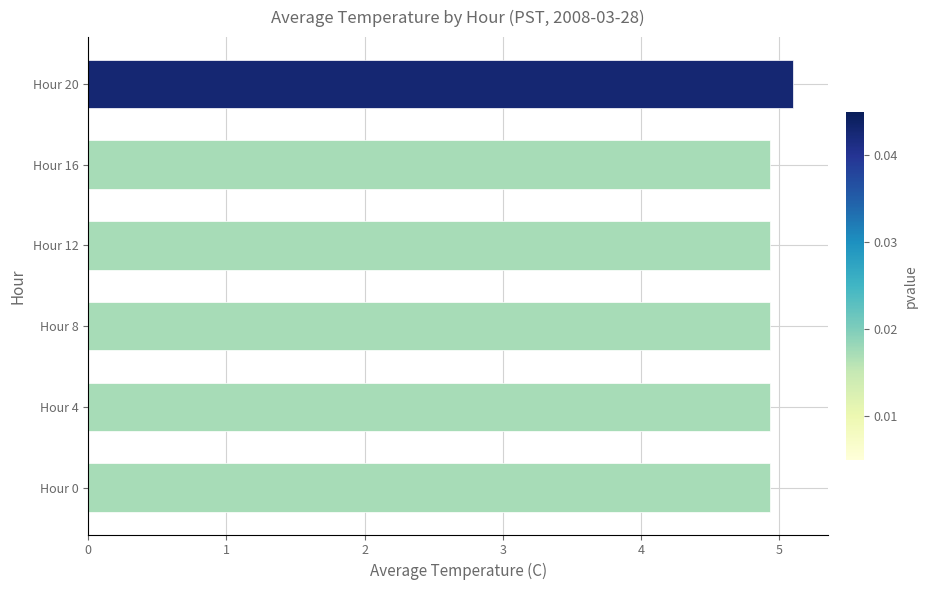

Count the number of categories in the chart.

6